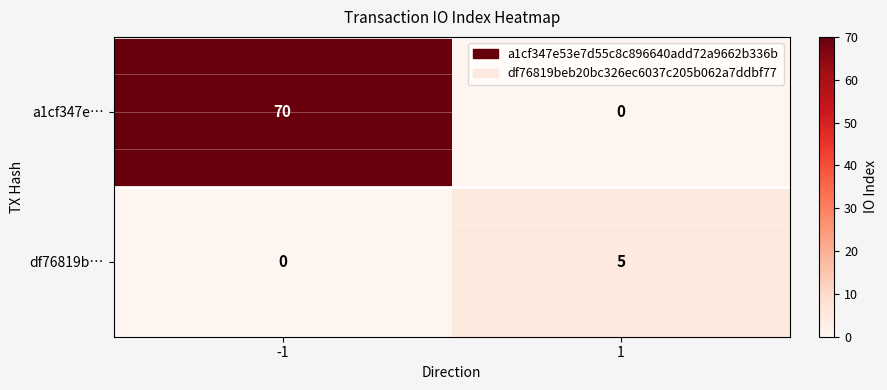

How many values in the a1cf347e… series are below 70?

1